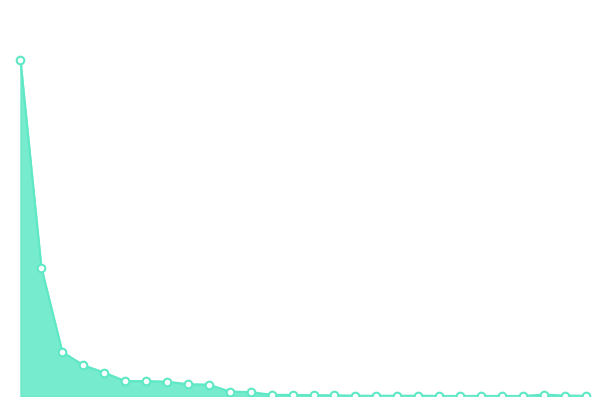

Does the chart have visible grid lines?

No